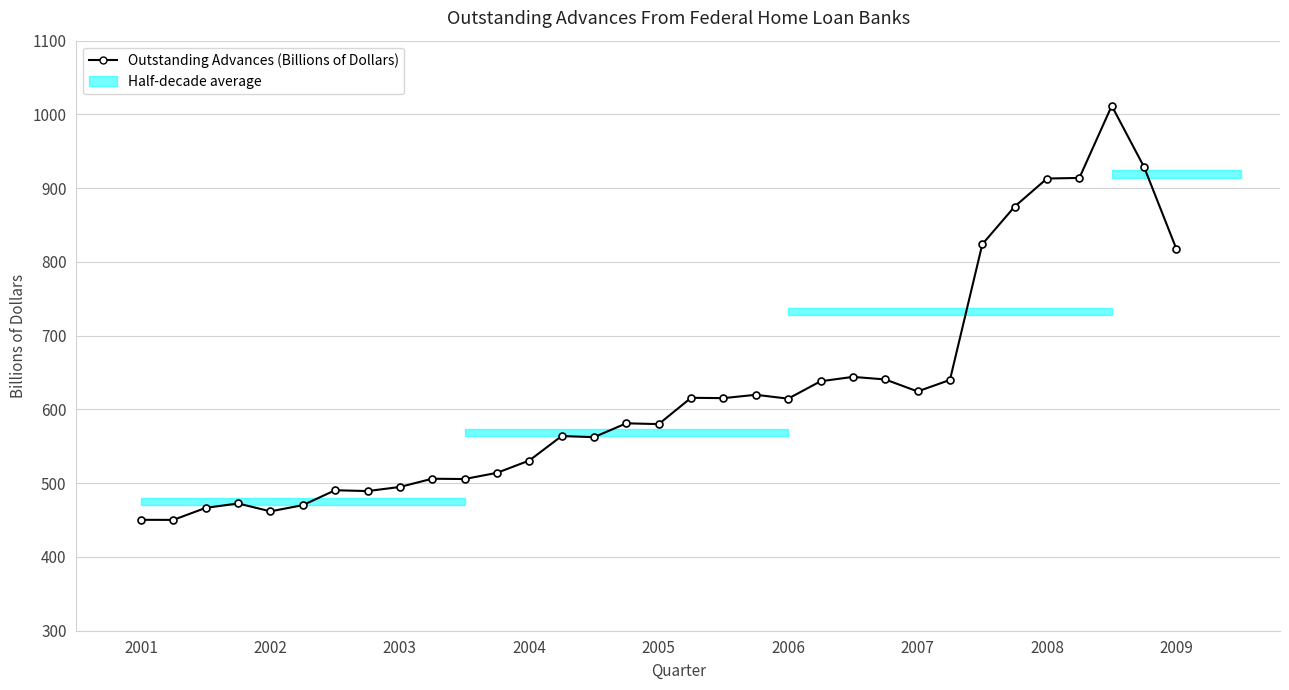

What is the greatest value displayed?

1011.7